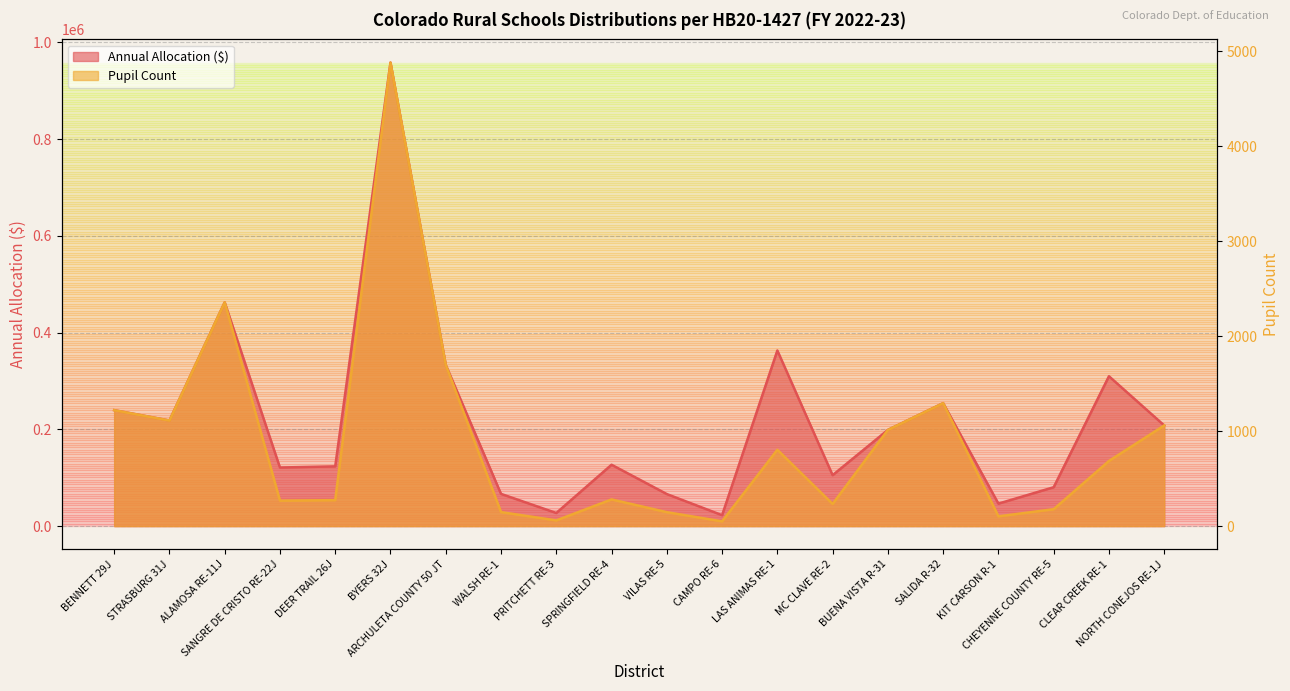

Which series has the largest total across all categories?

Annual Allocation